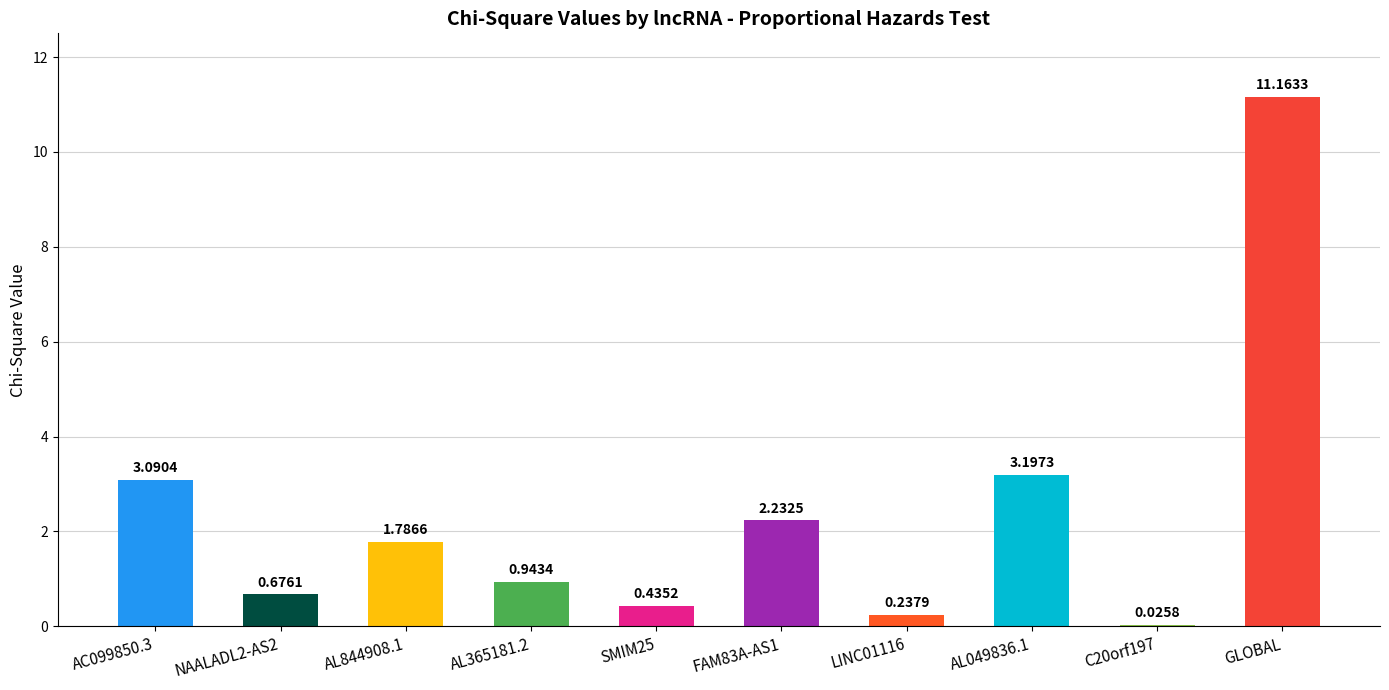

What is the sum of all values?

23.8